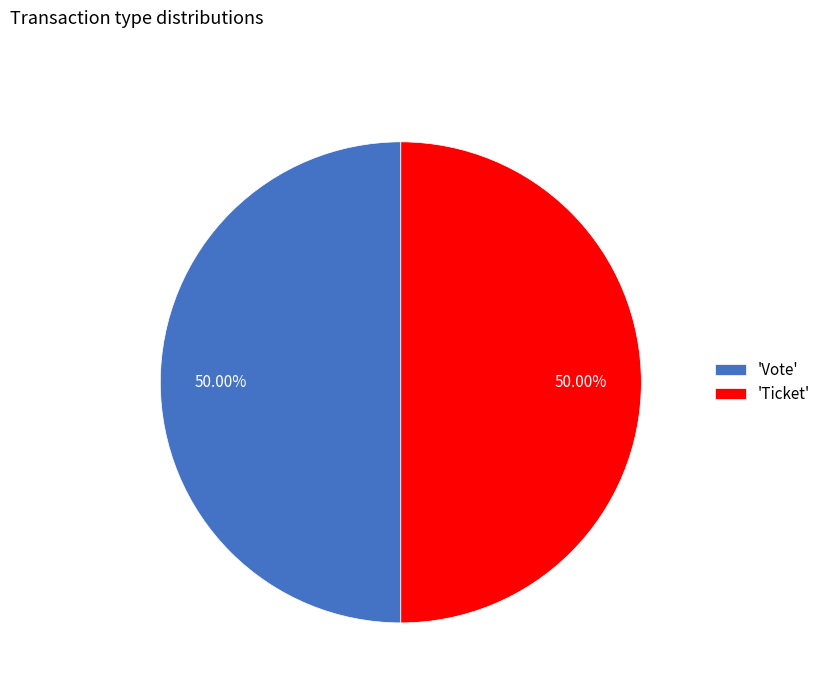

How many slices are in this pie chart?

2